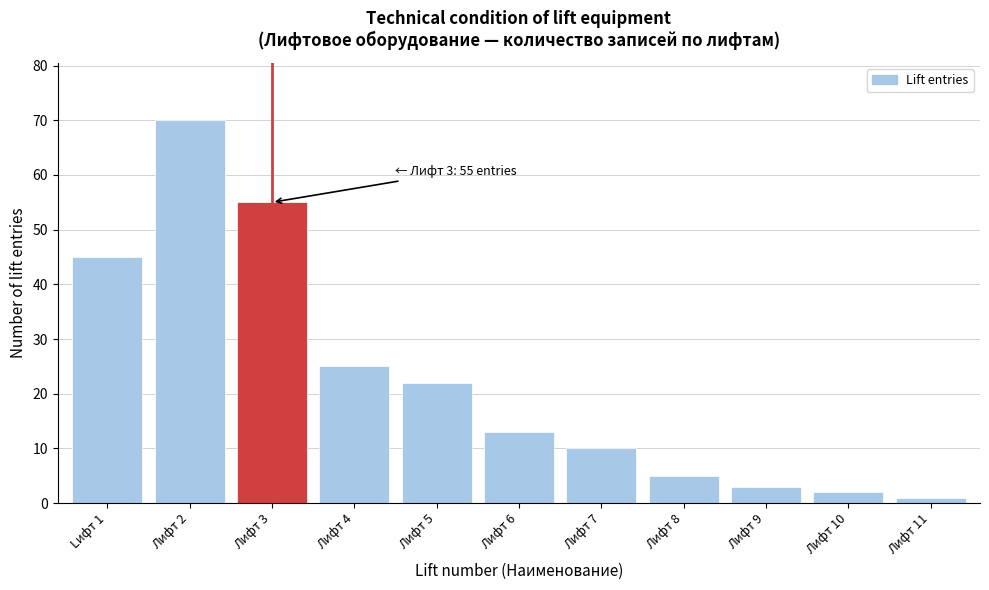

Reading left to right, what are all the values shown in this chart?

45	70	55	25	22	13	10	5	3	2	1